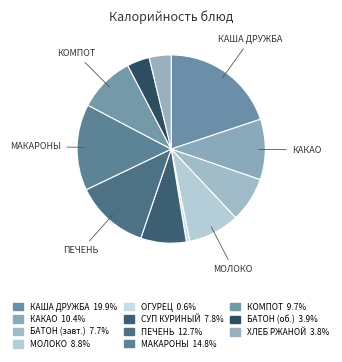

How many segments does this pie chart have?

11